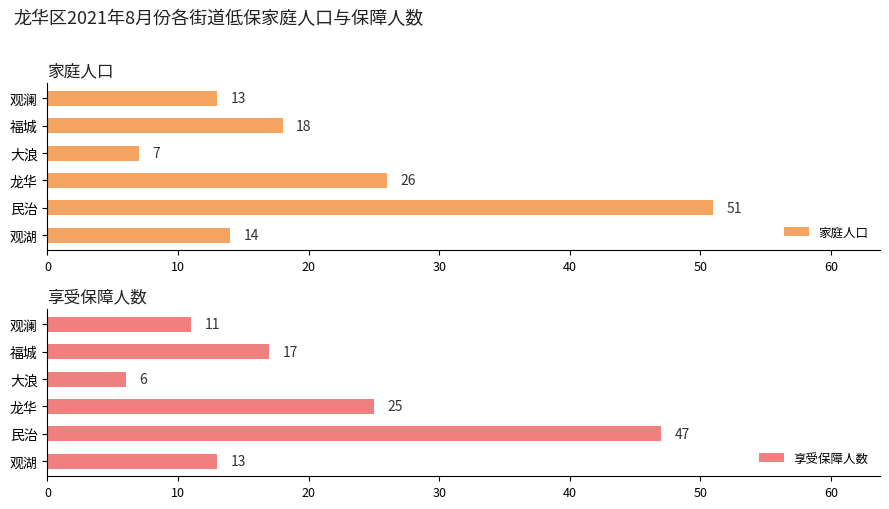

At which label does 享受保障人数 reach its minimum?

大浪